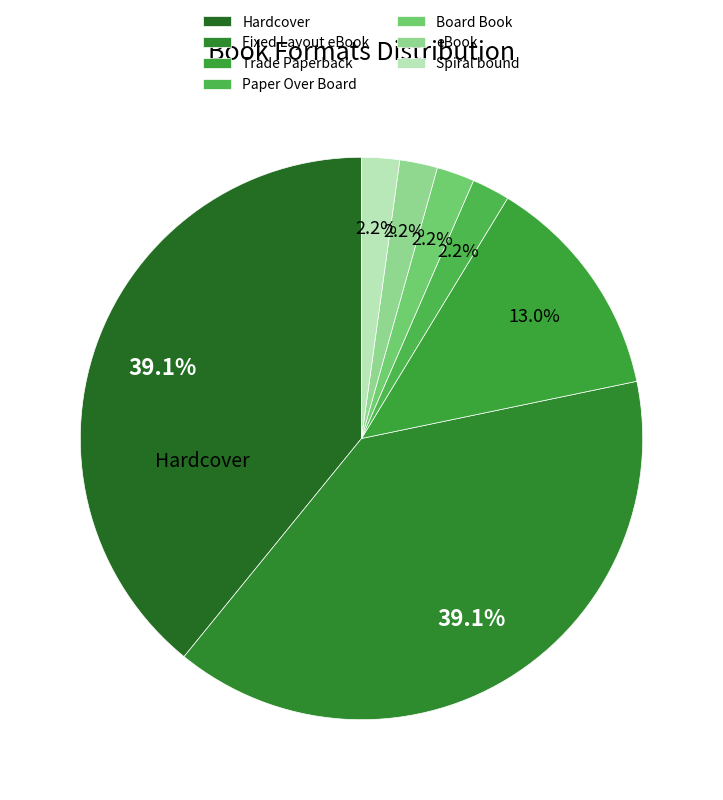

How many slices are in this pie chart?

7